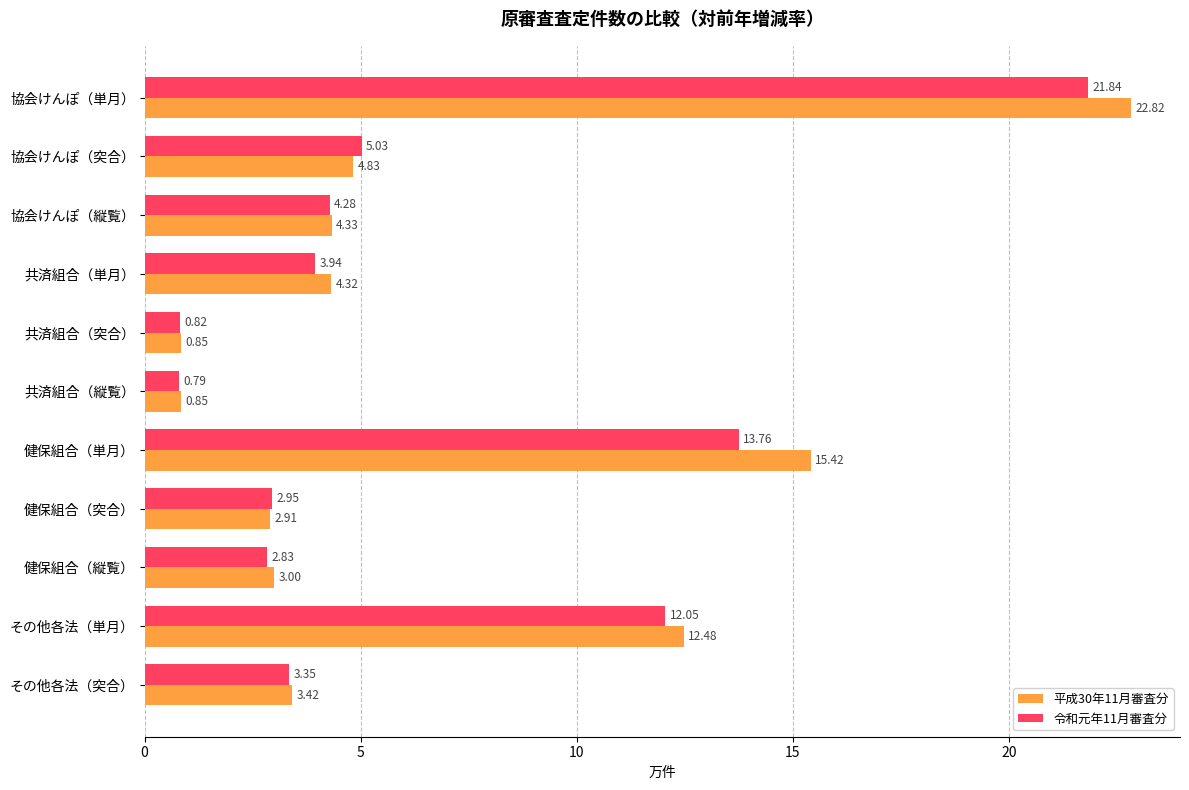

Count the number of data series in this chart.

2